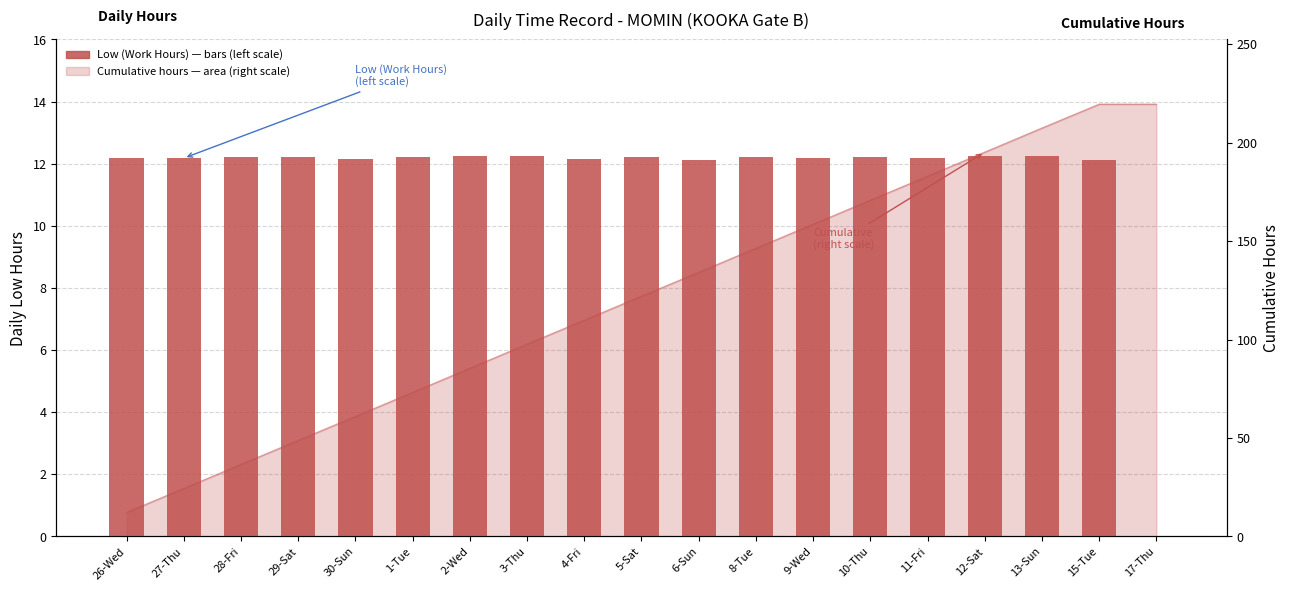

What is the difference between the values at 3-Thu and 17-Thu?

12.3